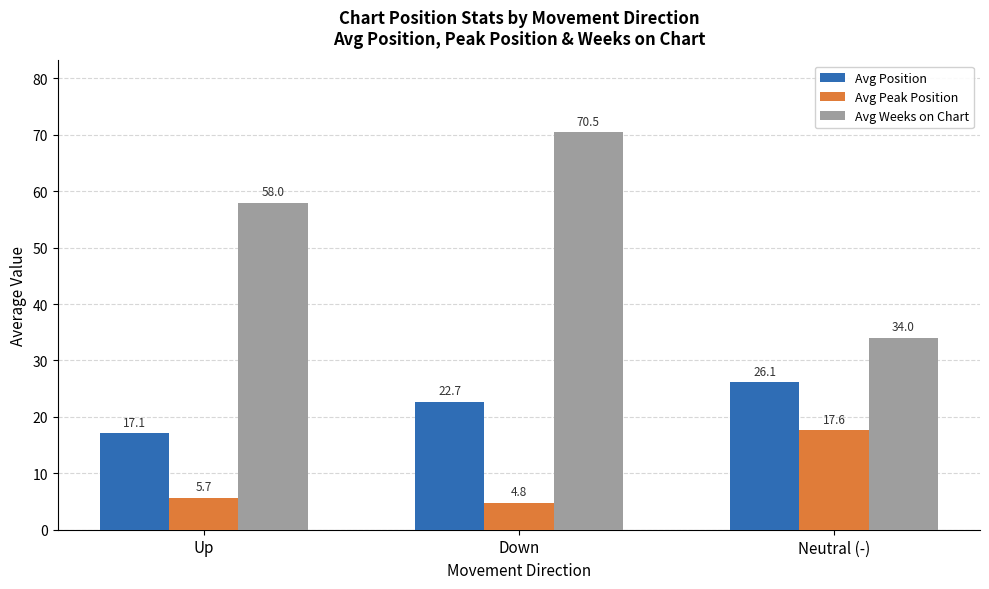

What are all the series names shown in the legend?

Avg Position, Avg Peak Position, Avg Weeks on Chart